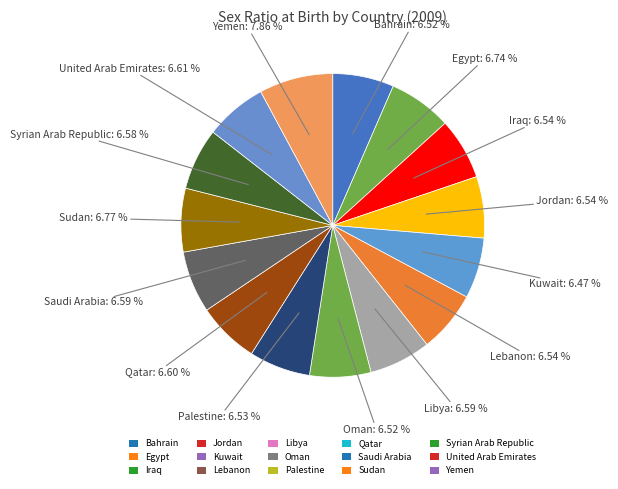

Does Qatar represent more than half of the total?

No